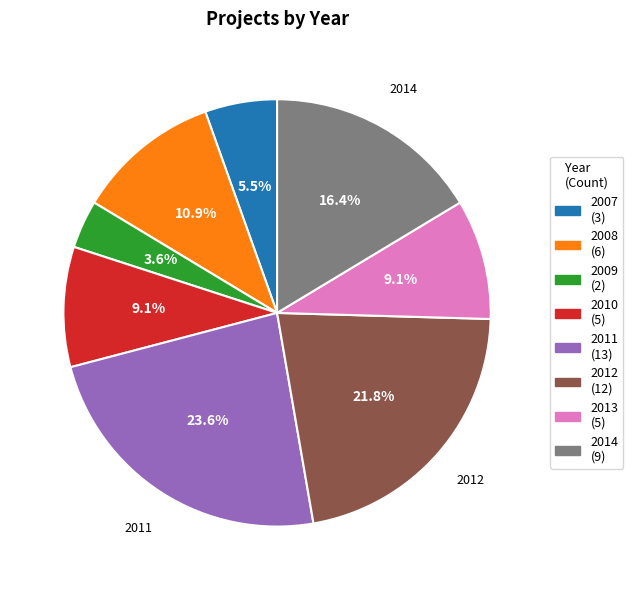

Which category has the smallest portion of the pie?

2009